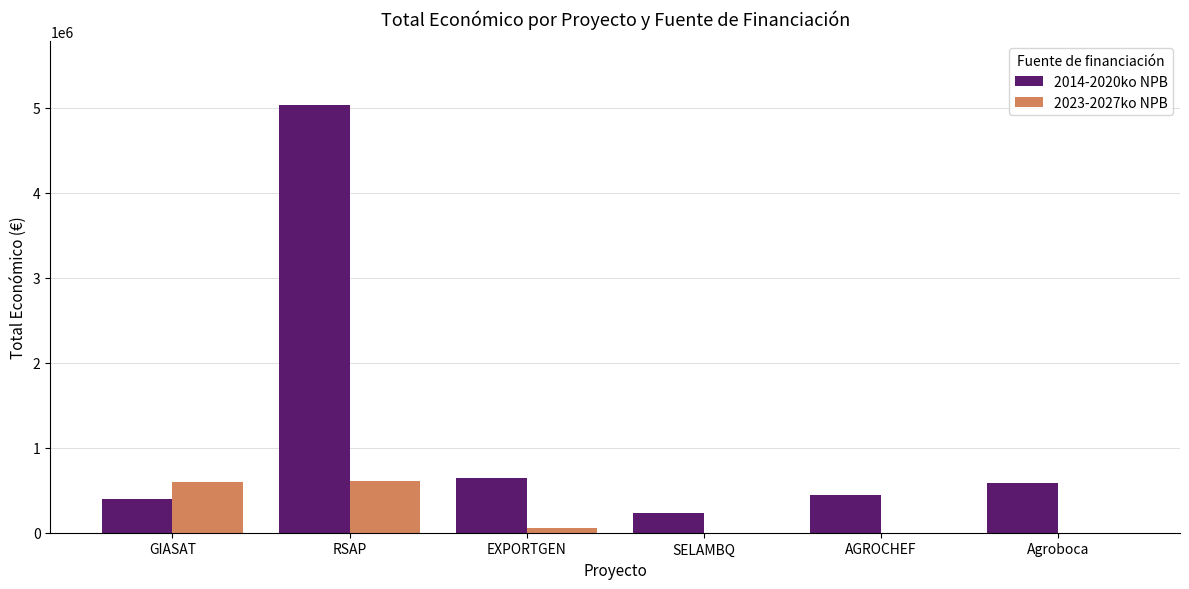

What is the maximum value shown in the chart?

5030236